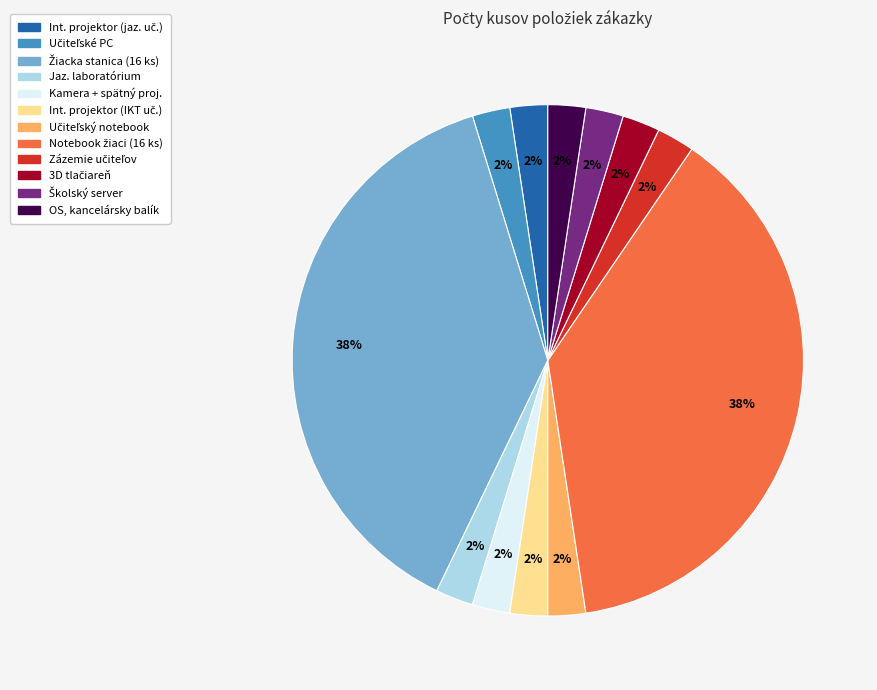

To the nearest percent, what is the average slice percentage?

8%